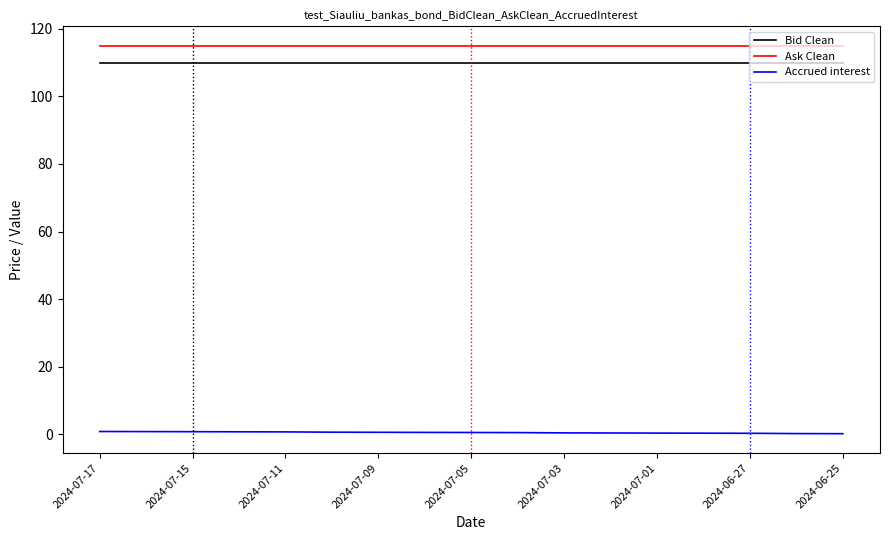

Count the Accrued interest values in the range 0 to 1.

17